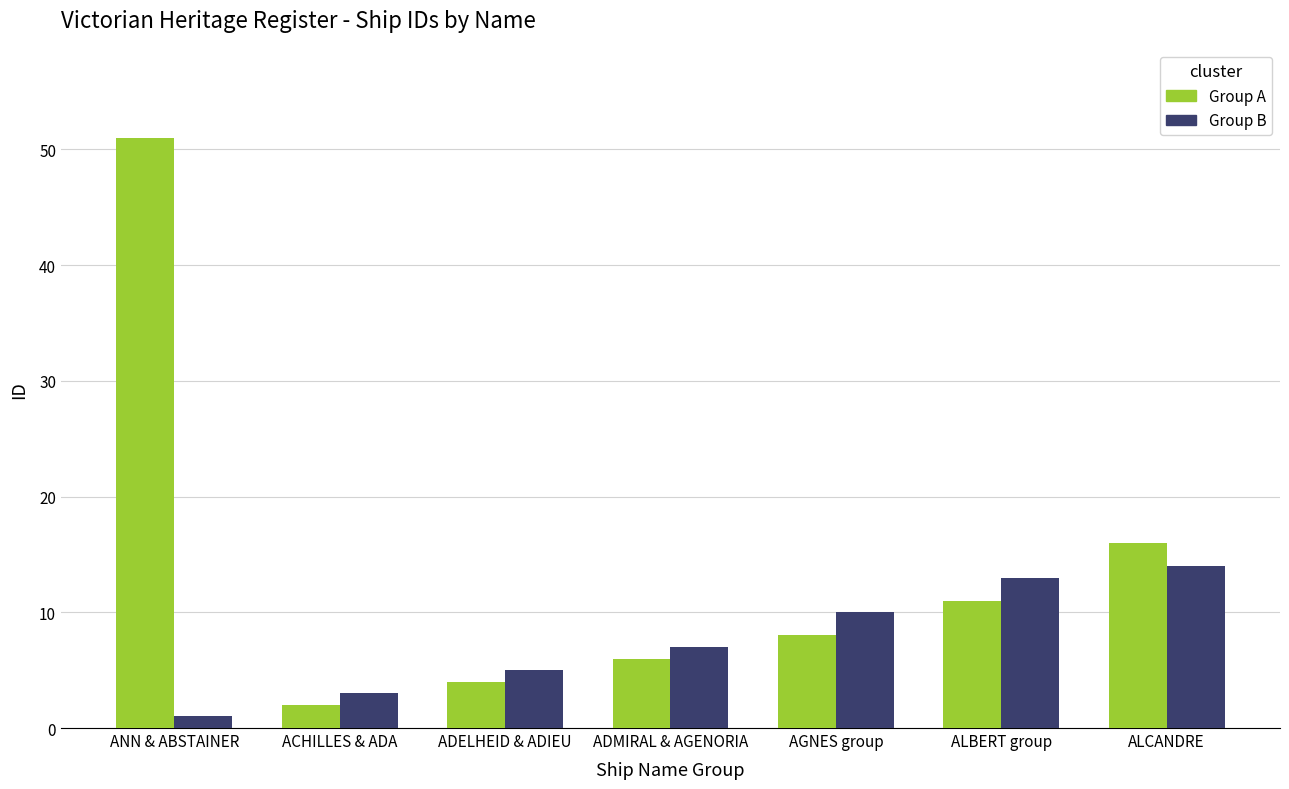

Between ACHILLES & ADA and ALCANDRE, which series saw the biggest shift?

Group A